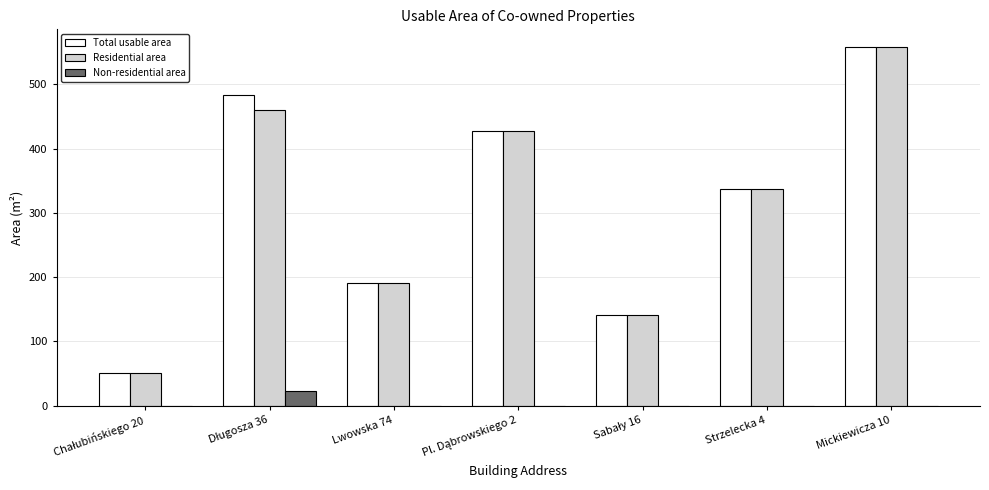

At which category is the sum across all series the highest?

Mickiewicza 10